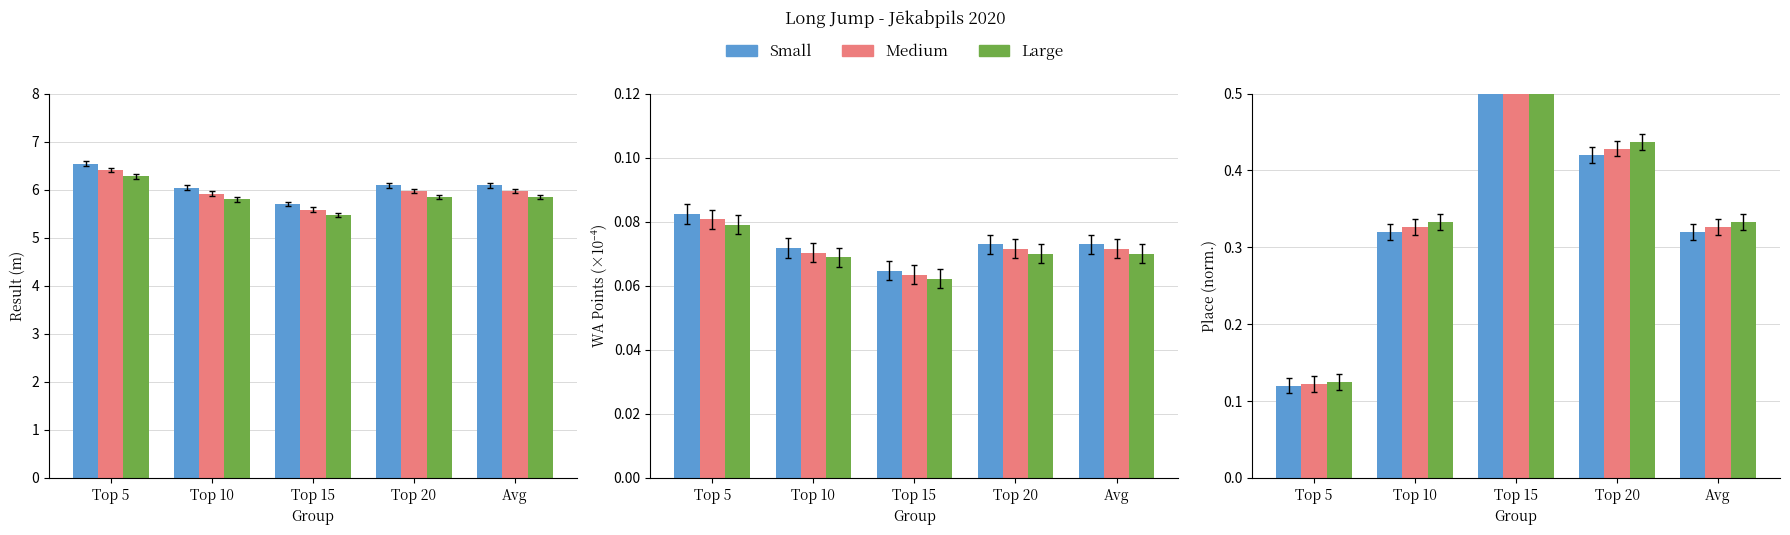

Where is Small nearest to the value 0?

Top 5